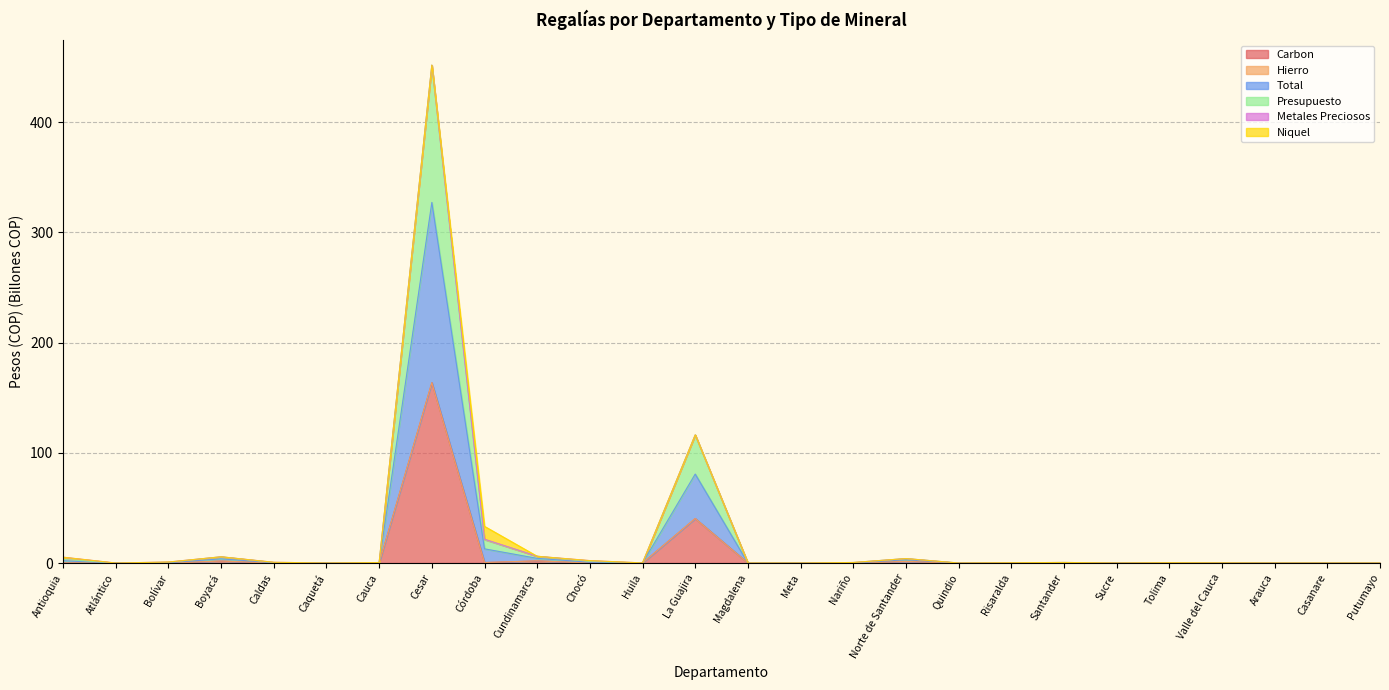

True or false: TOTAL and CARBON cross at least once.

False